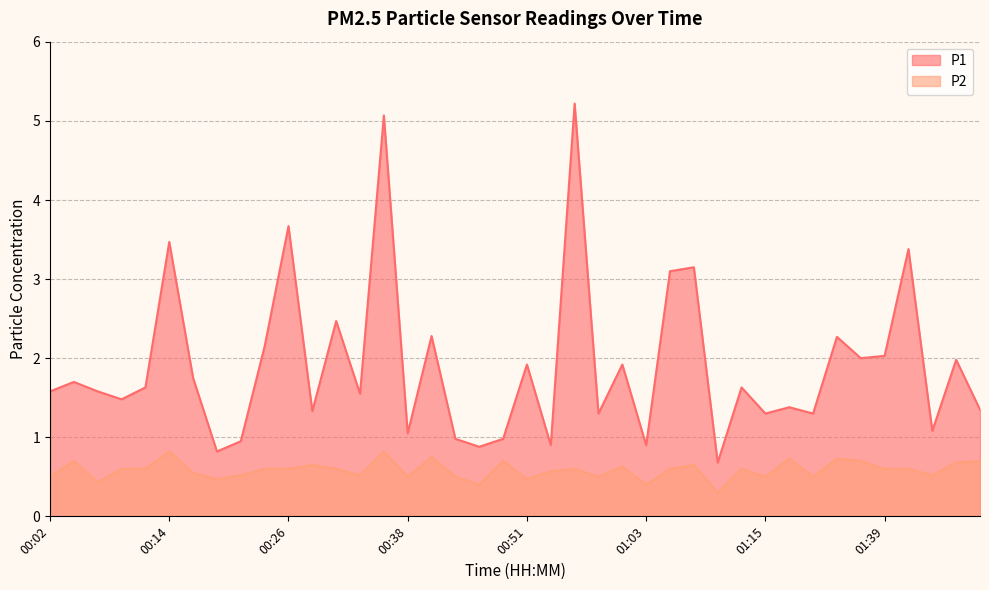

What are all the series names shown in the legend?

P1, P2